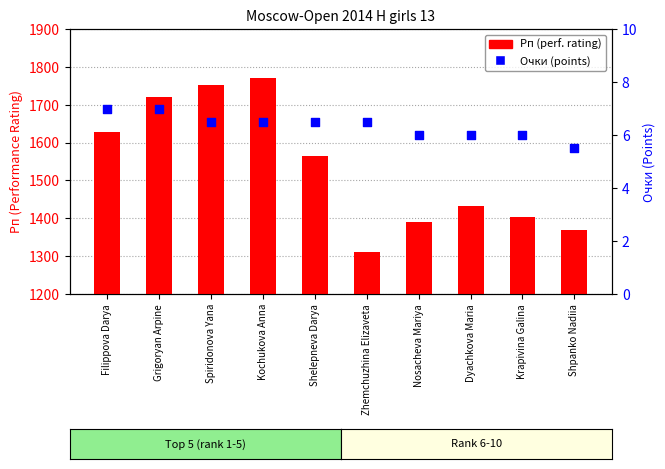

Which series has the largest total across all categories?

Рп (perf. rating)